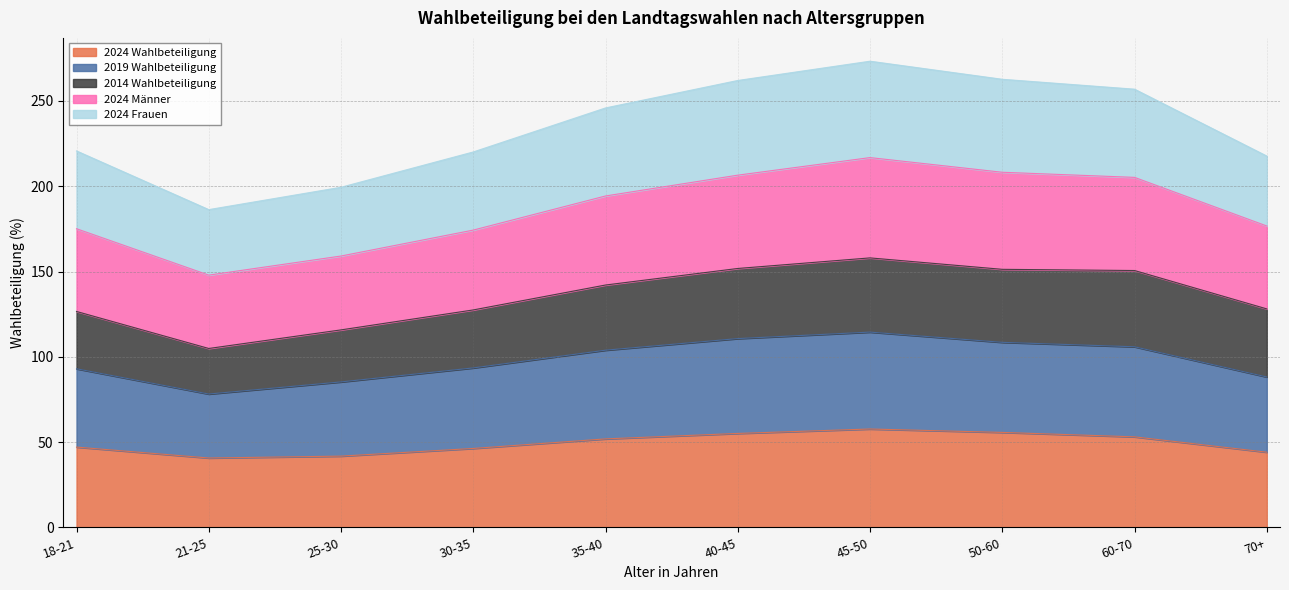

List the labels in order of 2019 Wahlbeteiligung value, largest first.

45-50, 40-45, 50-60, 60-70, 35-40, 30-35, 18-21, 70+, 25-30, 21-25